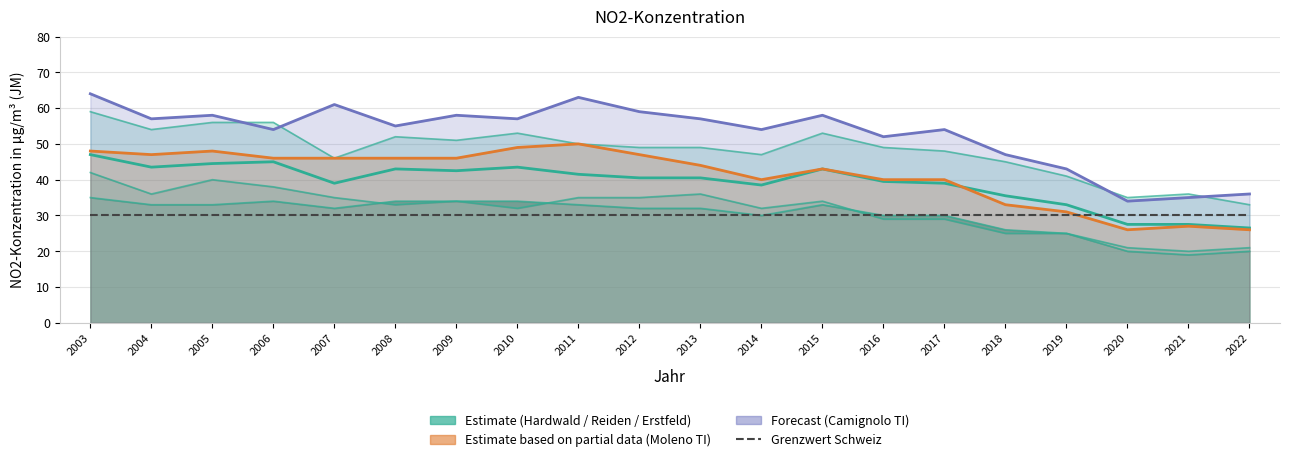

How many times do Moleno TI and Estimate (teal median) cross each other?

1